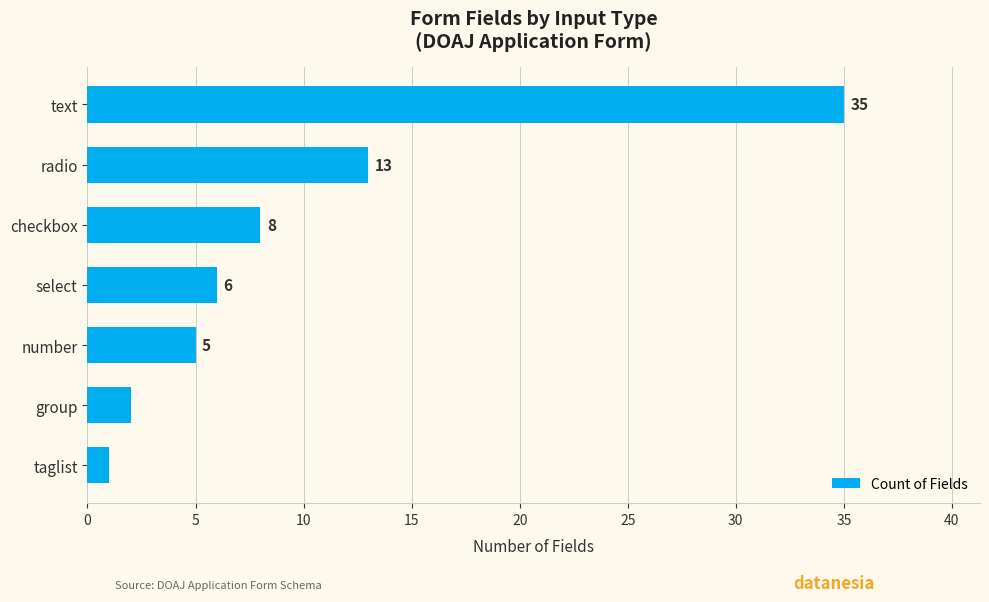

What is the difference between the maximum and second lowest values?

33